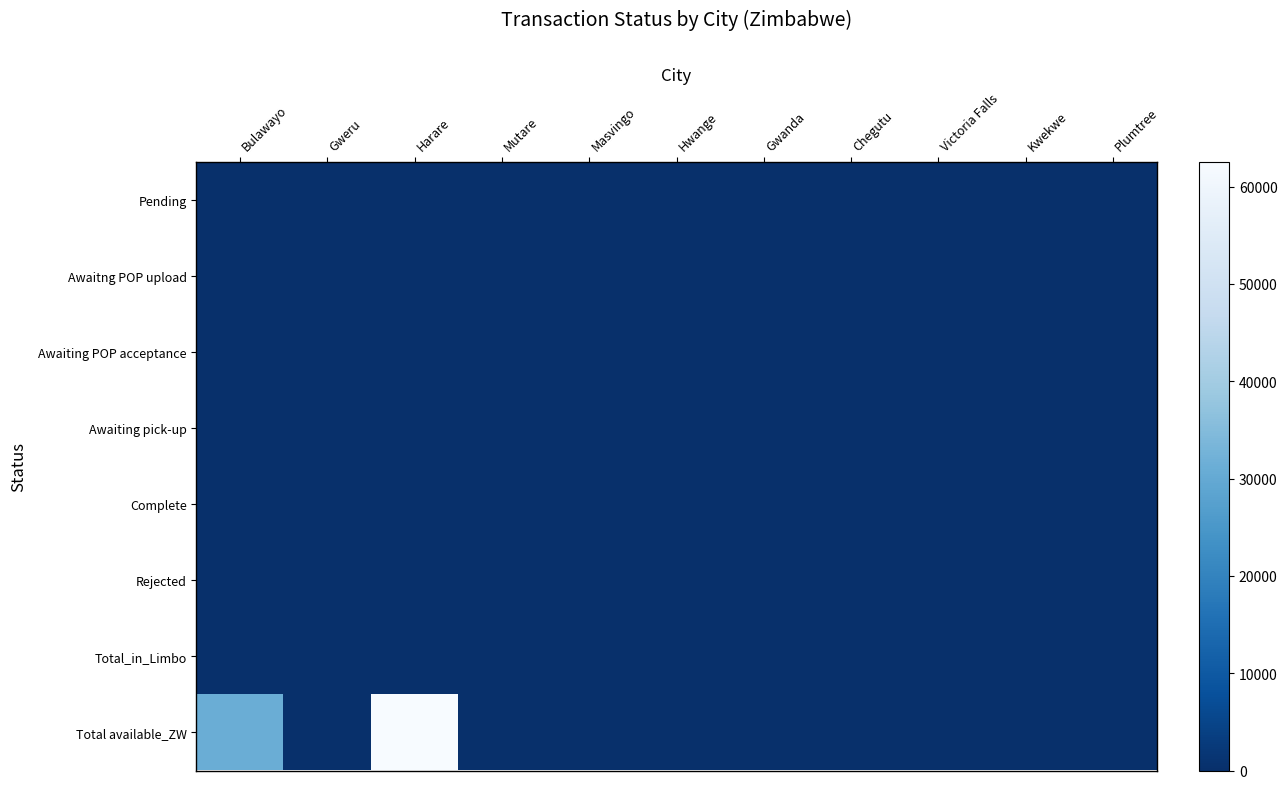

Between Bulawayo and Gwanda, which is larger?

Bulawayo